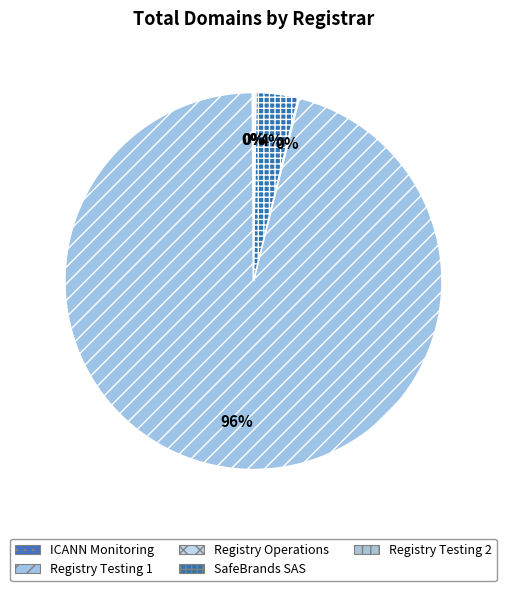

Approximately how many times larger is the value at ICANN Monitoring compared to Registry Testing 2?

0.5